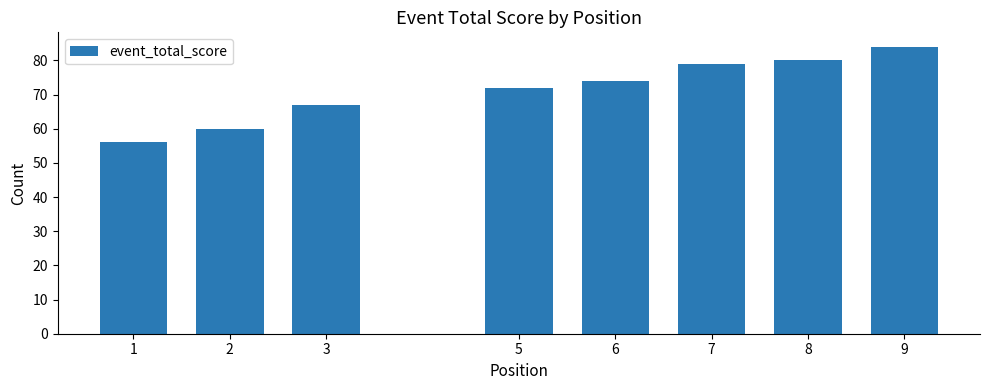

Is it true that the value at 5 is 33?

False